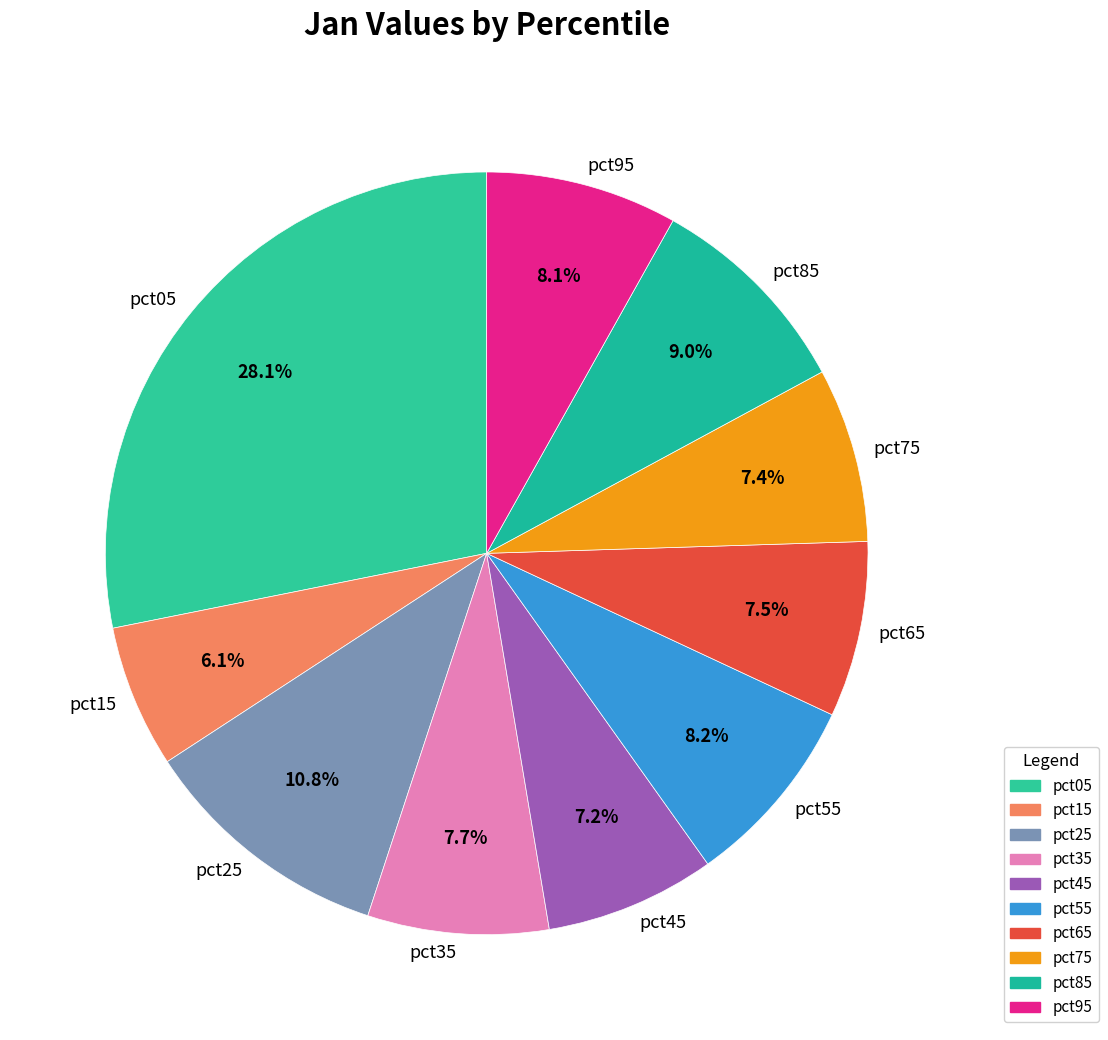

Is there any slice that represents more than half of the pie?

No